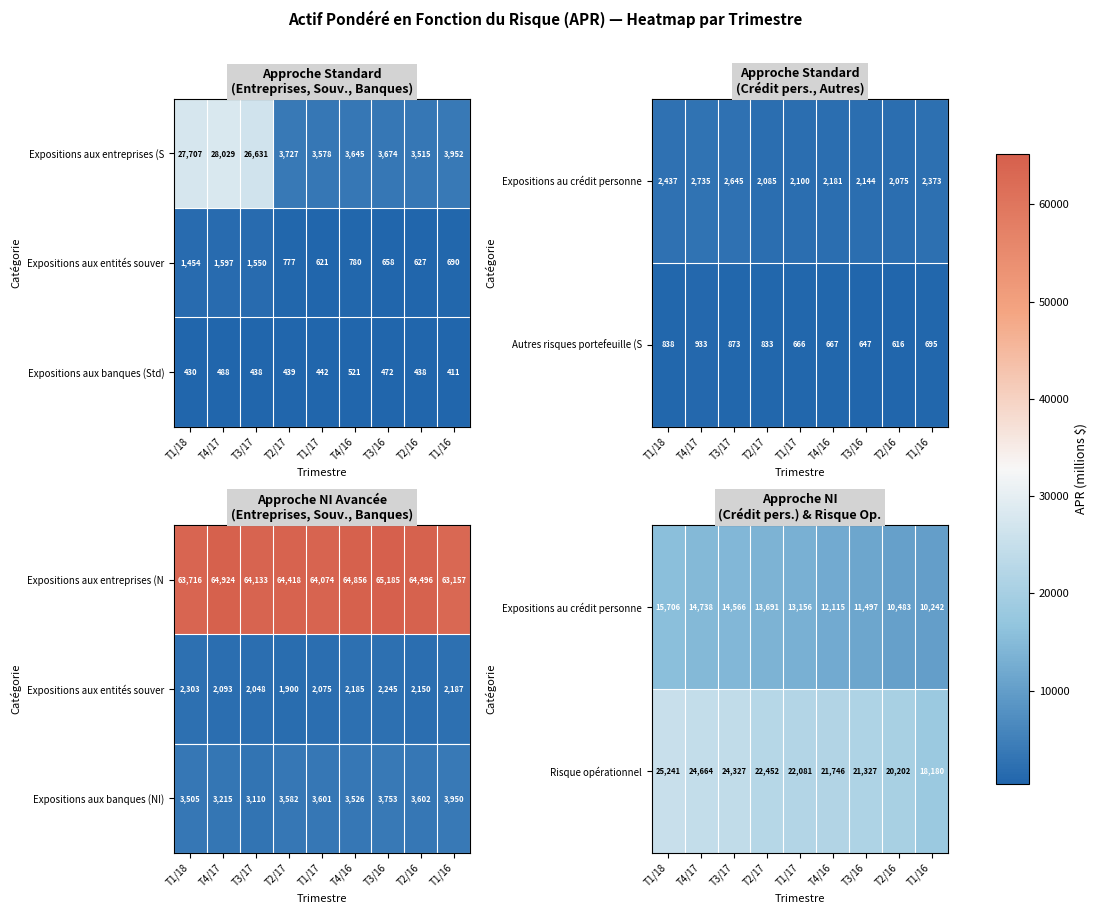

Where is Expositions aux banques (NI) nearest to the value 3530?

T4/16